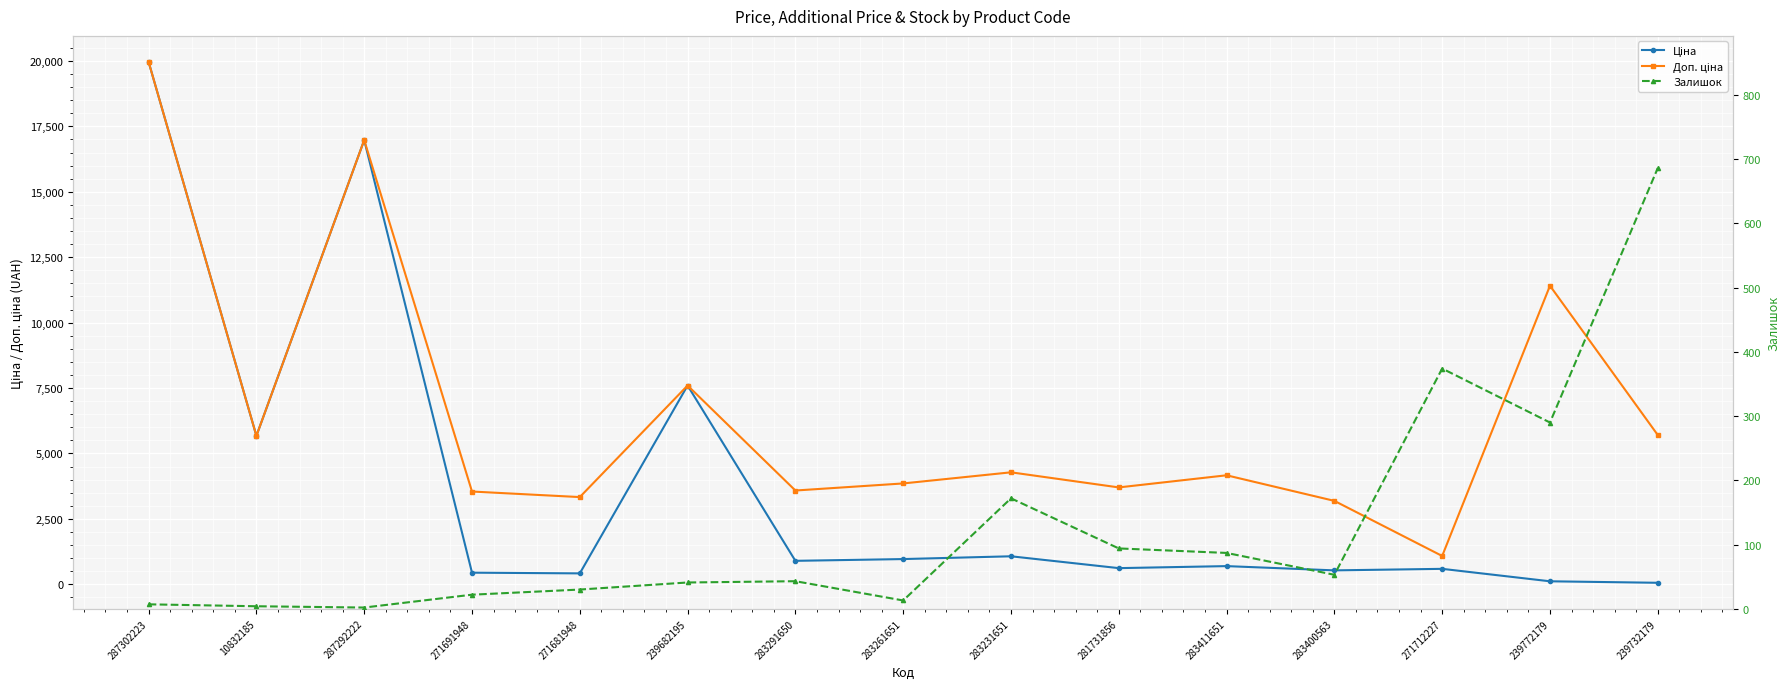

Where do Залишок and Ціна first cross each other?

271712227 and 239772179